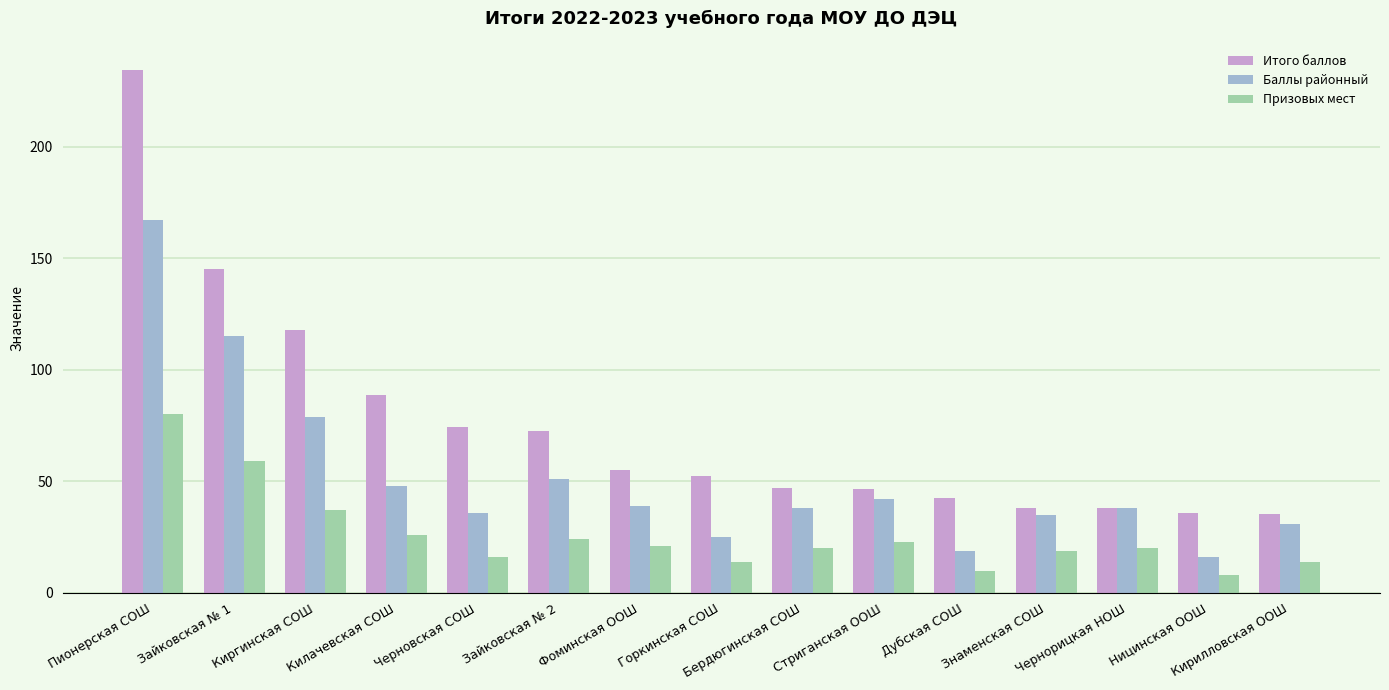

What is the value of the Призовых мест bar at the 3rd from the left?

37.0